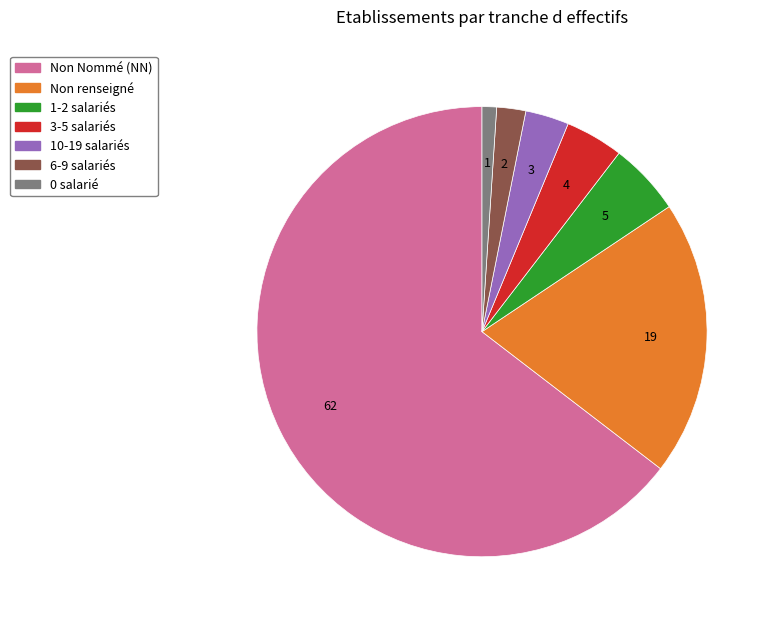

Is there any slice that represents more than half of the pie?

Yes